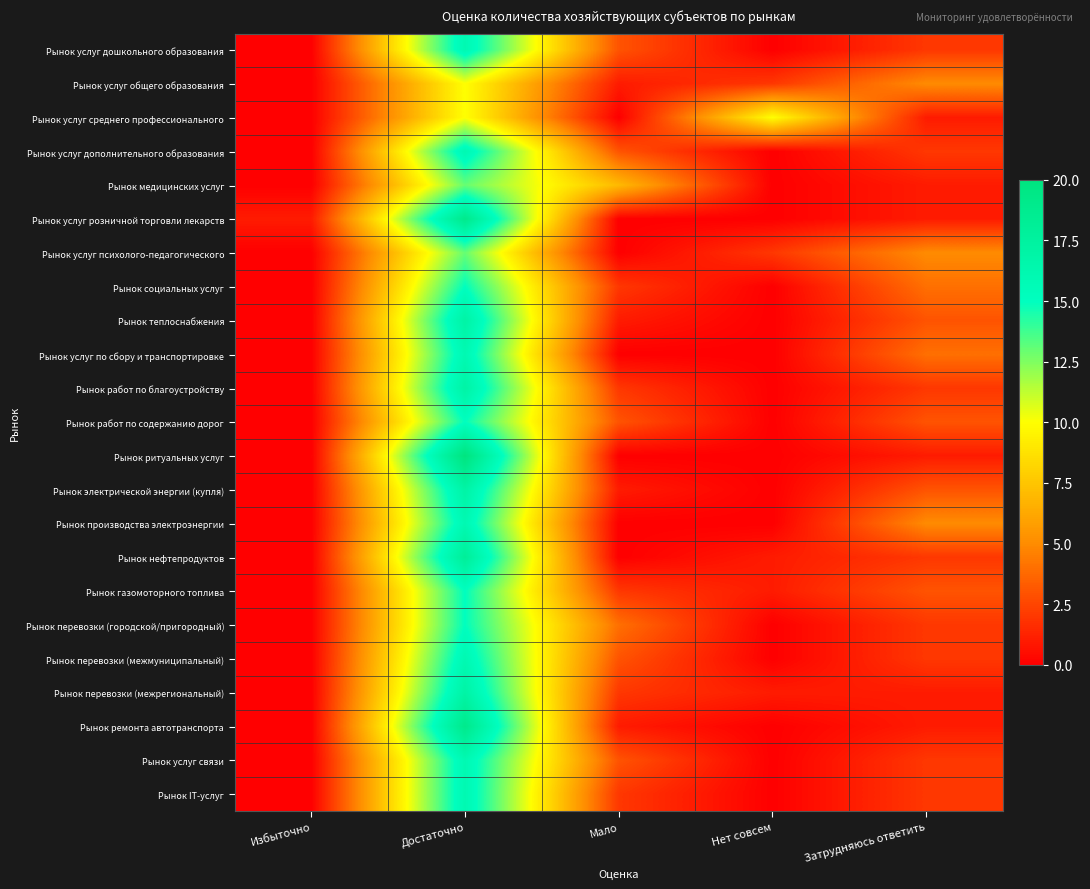

Rank the series at Нет совсем from highest to lowest value.

Рынок услуг среднего профессионального, Рынок услуг общего образования, Рынок услуг психолого-педагогического, Рынок нефтепродуктов, Рынок газомоторного топлива, Рынок перевозки (межрегиональный), Рынок услуг дошкольного образования, Рынок услуг дополнительного образования, Рынок медицинских услуг, Рынок услуг розничной торговли лекарств, Рынок социальных услуг, Рынок теплоснабжения, Рынок услуг по сбору и транспортировке, Рынок работ по благоустройству, Рынок работ по содержанию дорог, Рынок ритуальных услуг, Рынок электрической энергии (купля), Рынок производства электроэнергии, Рынок перевозки (городской/пригородный), Рынок перевозки (межмуниципальный), Рынок ремонта автотранспорта, Рынок услуг связи, Рынок IT-услуг